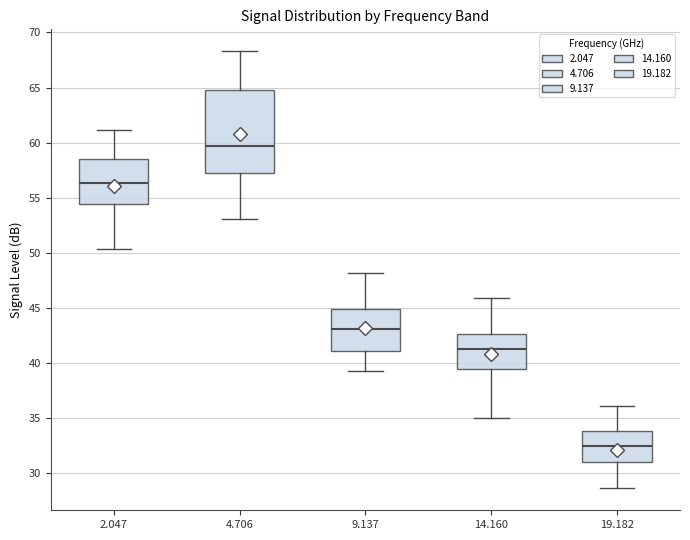

Where does the lower whisker of the box at x = 9.137 end on the y-axis? The values are not printed on the chart, so give them approximately, as read against the axis.

39.5